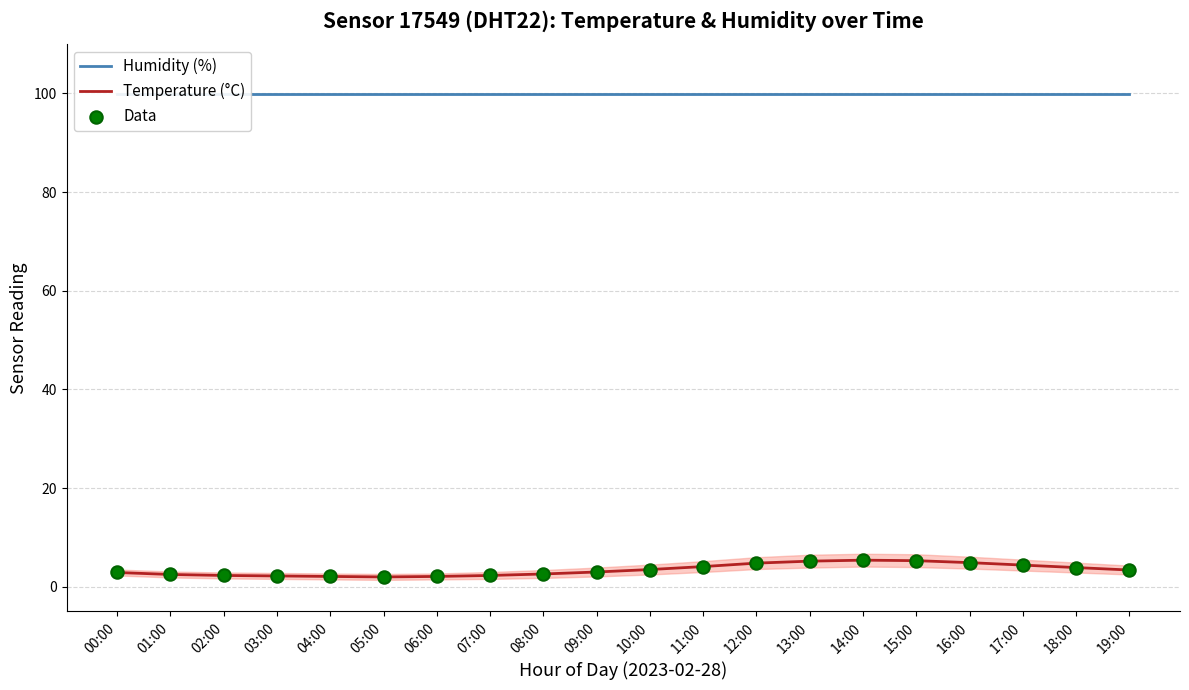

Which series contains the lowest Y value?

Temperature (°C)